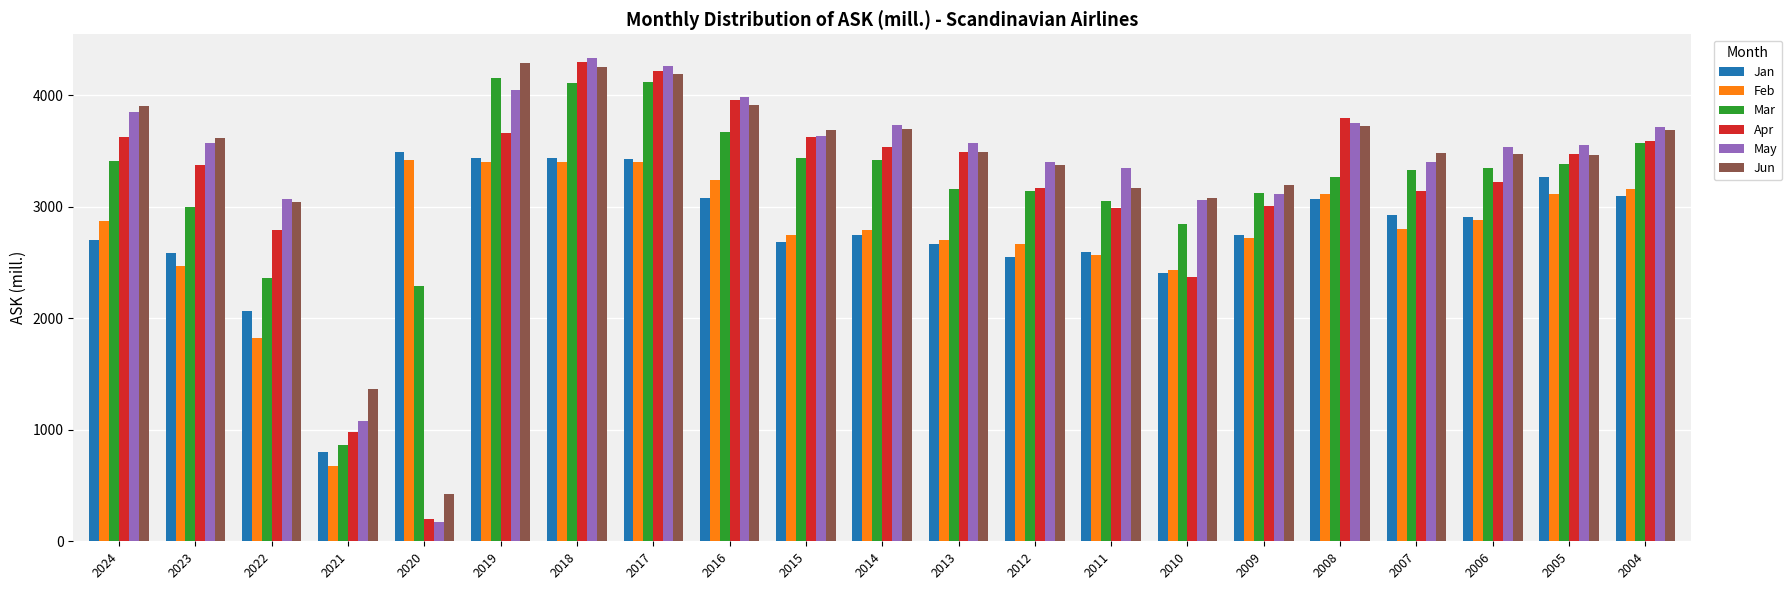

What is the sum of all Jun values?

70546.6